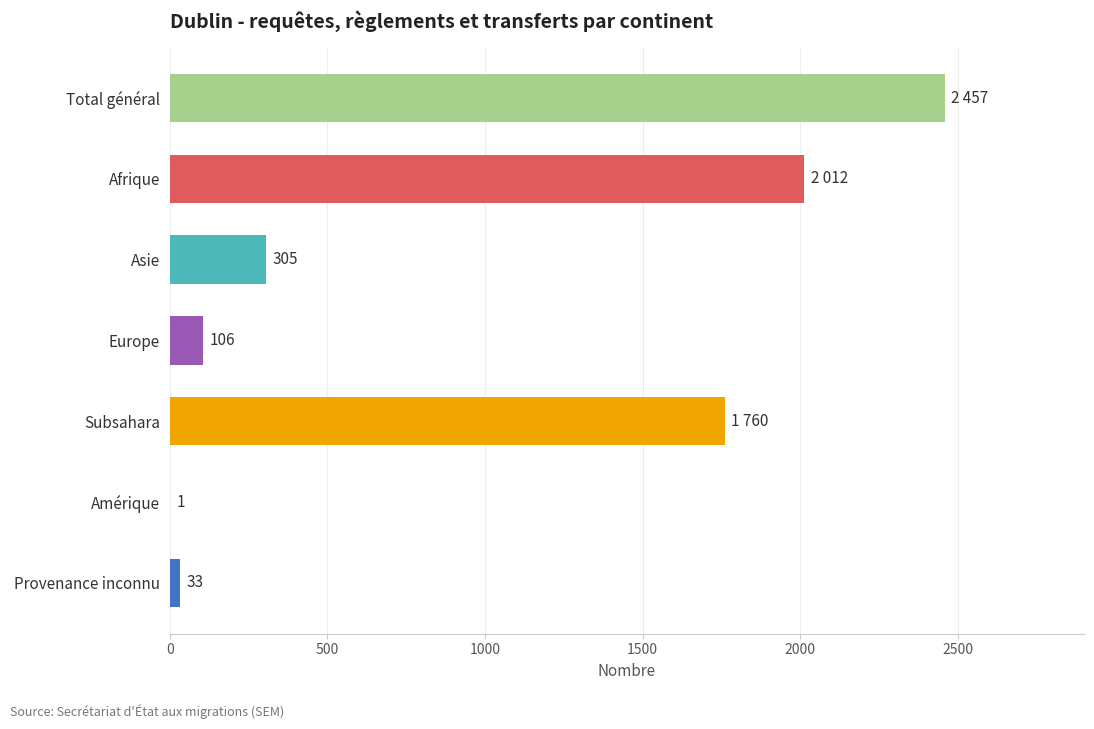

How many series are shown in this chart?

1